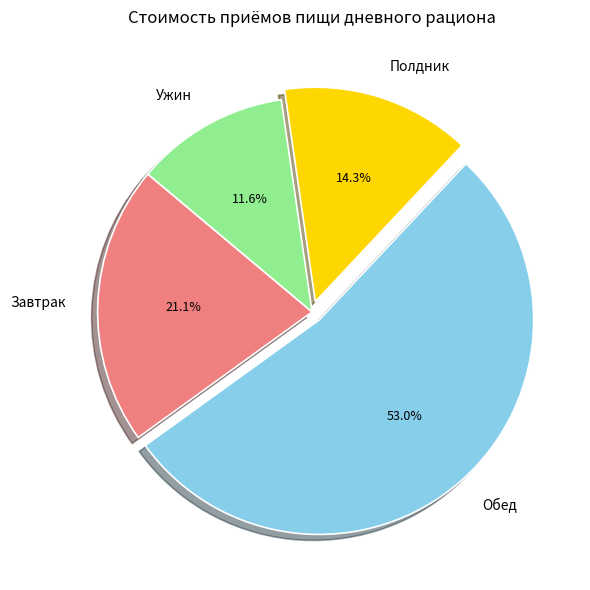

Count the number of slices in the pie.

4